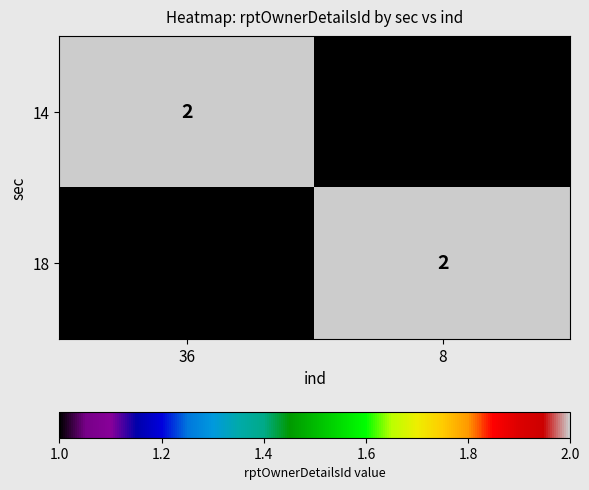

What is the total value across all series at 36?

3